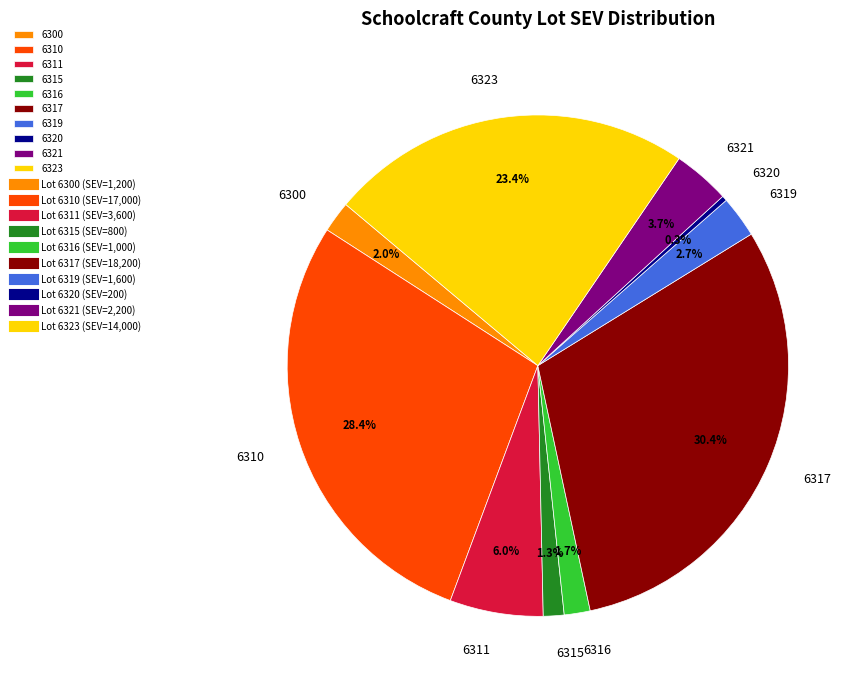

Which has a higher value, 6321 or 6311?

6311